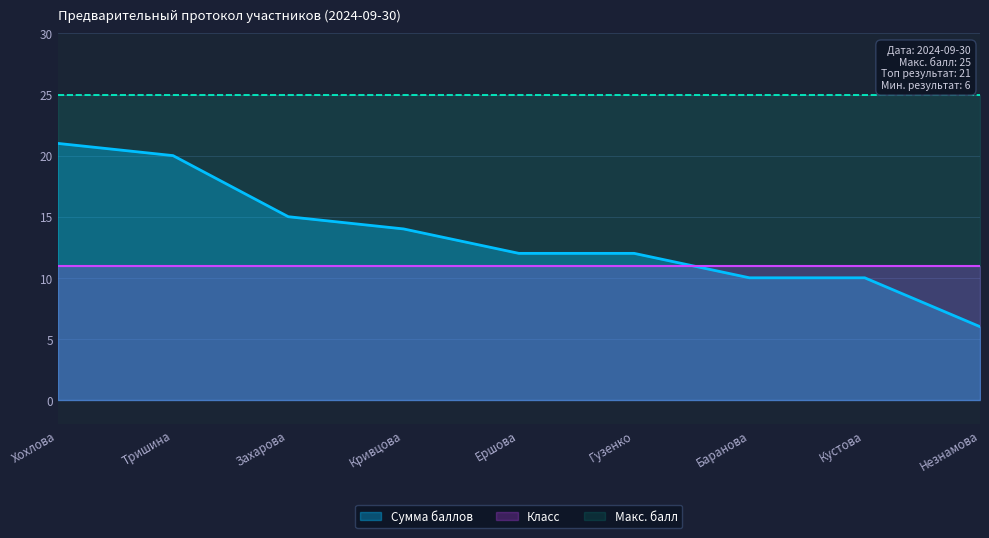

Which series changed the most between Кривцова and Баранова?

Сумма баллов